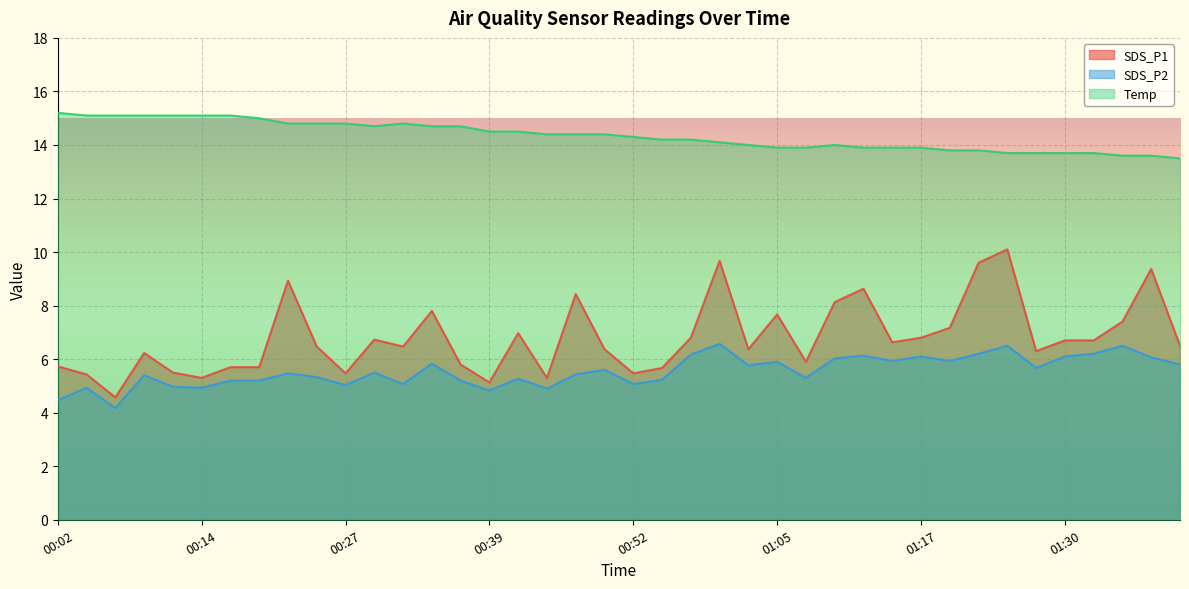

How many lines are shown in the chart?

3